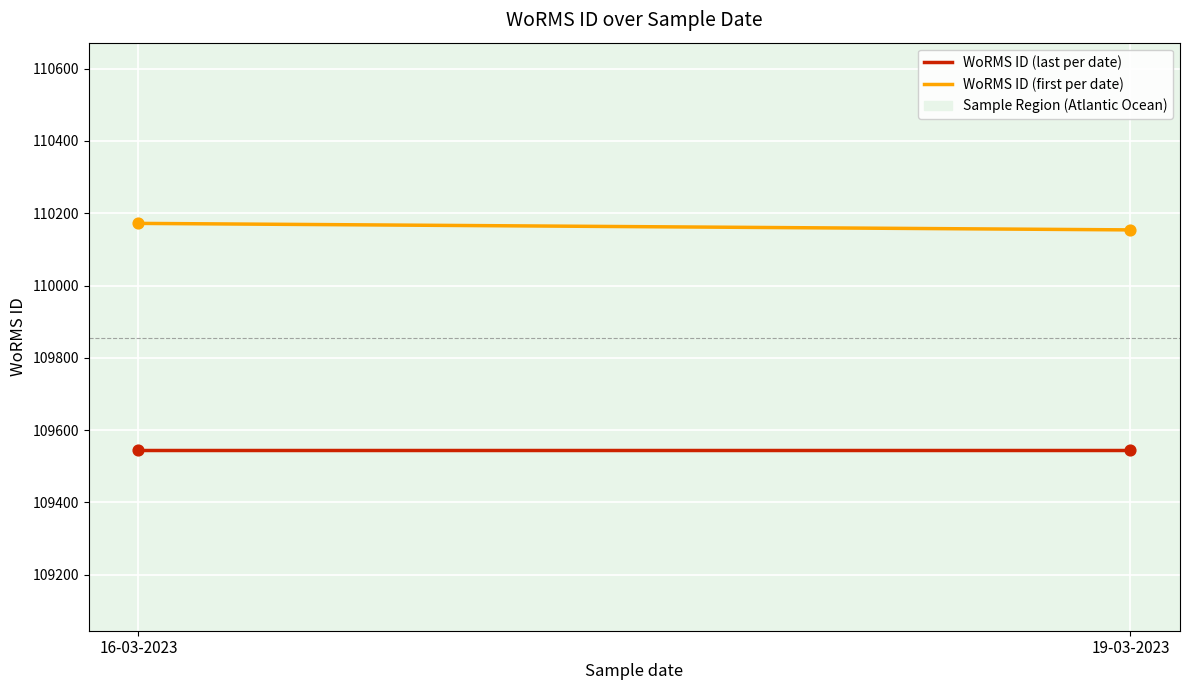

Which series has the largest total across all categories?

WoRMS ID (first per date)